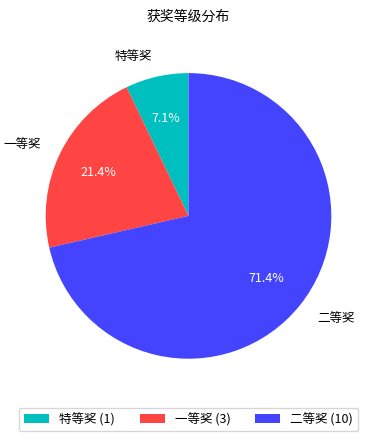

What is the ratio of the value at 特等奖 to the value at 一等奖?

0.3